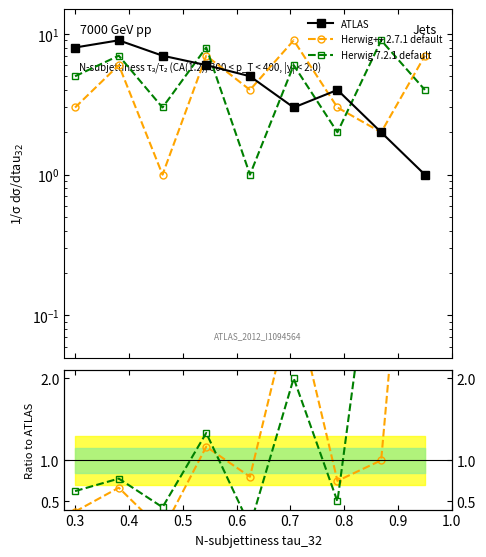

At how many categories does at least one series exceed 4?

8